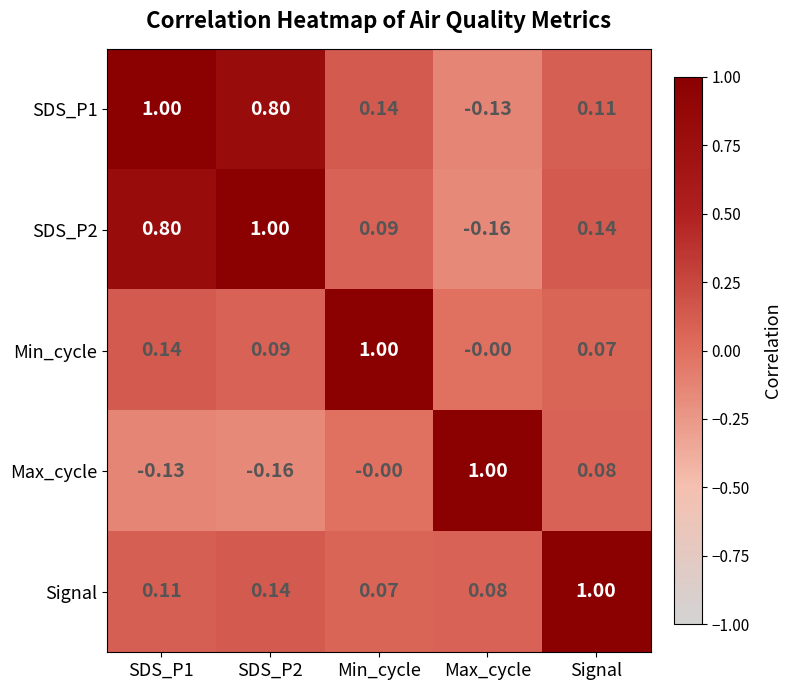

Is the value of Max_cycle at Signal greater than the value of SDS_P1 at SDS_P2?

No